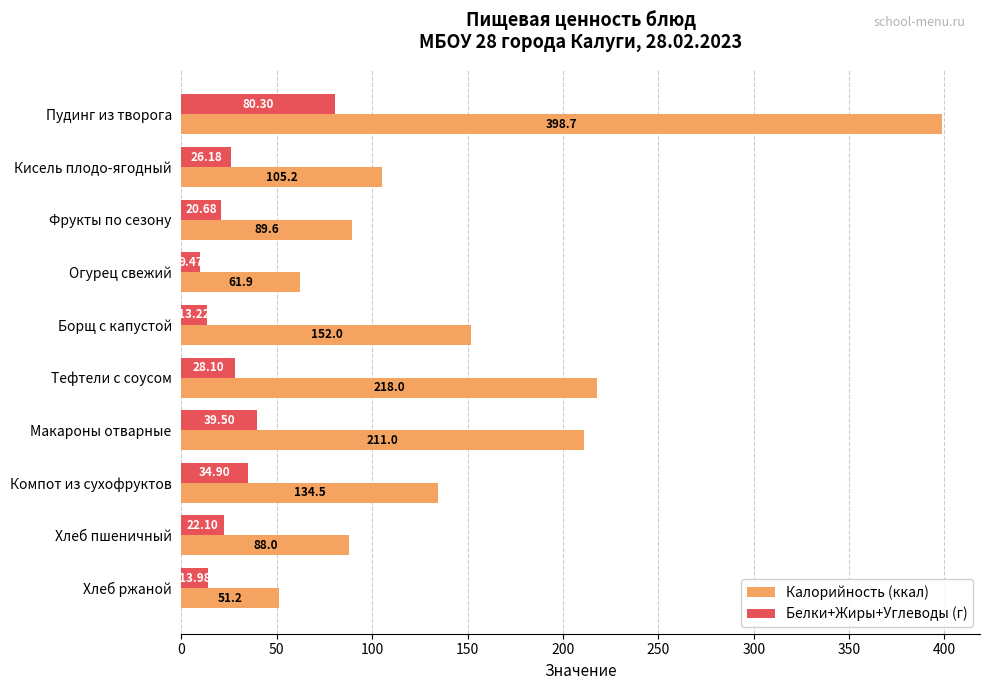

What is the total value across all series at Кисель плодо-ягодный?

131.4